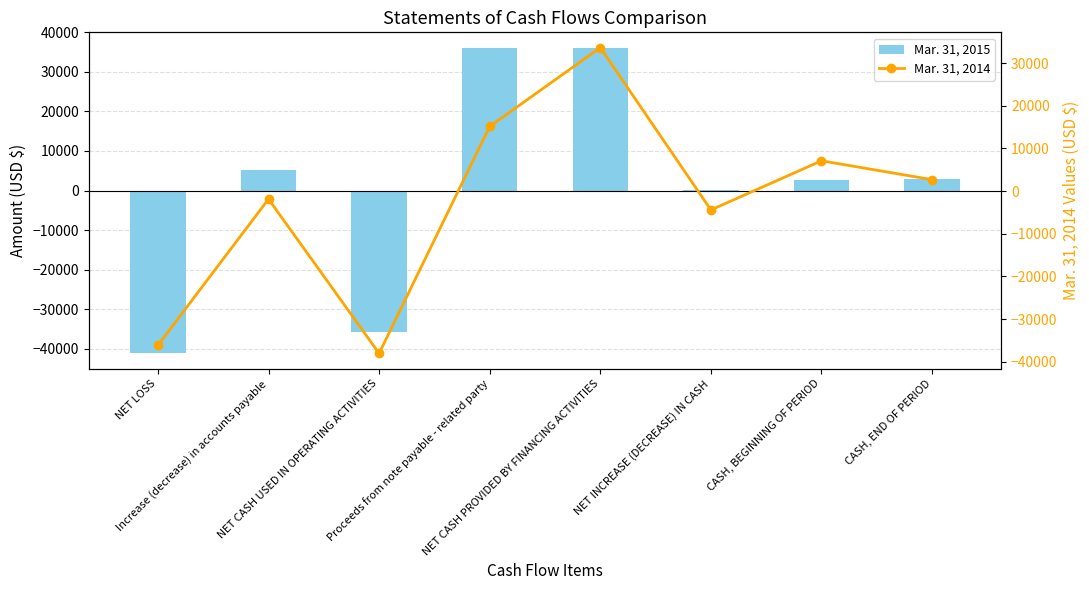

Which series changed the most between NET LOSS and NET CASH PROVIDED BY FINANCING ACTIVITIES?

Mar. 31, 2015